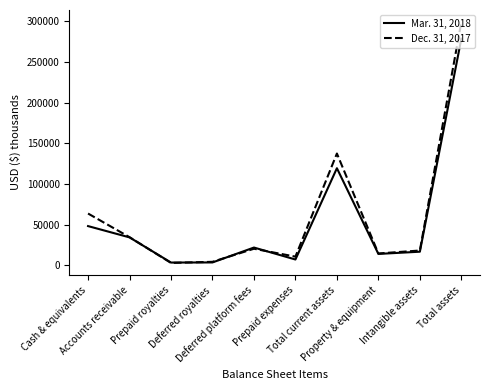

What is the greatest value displayed?

299298